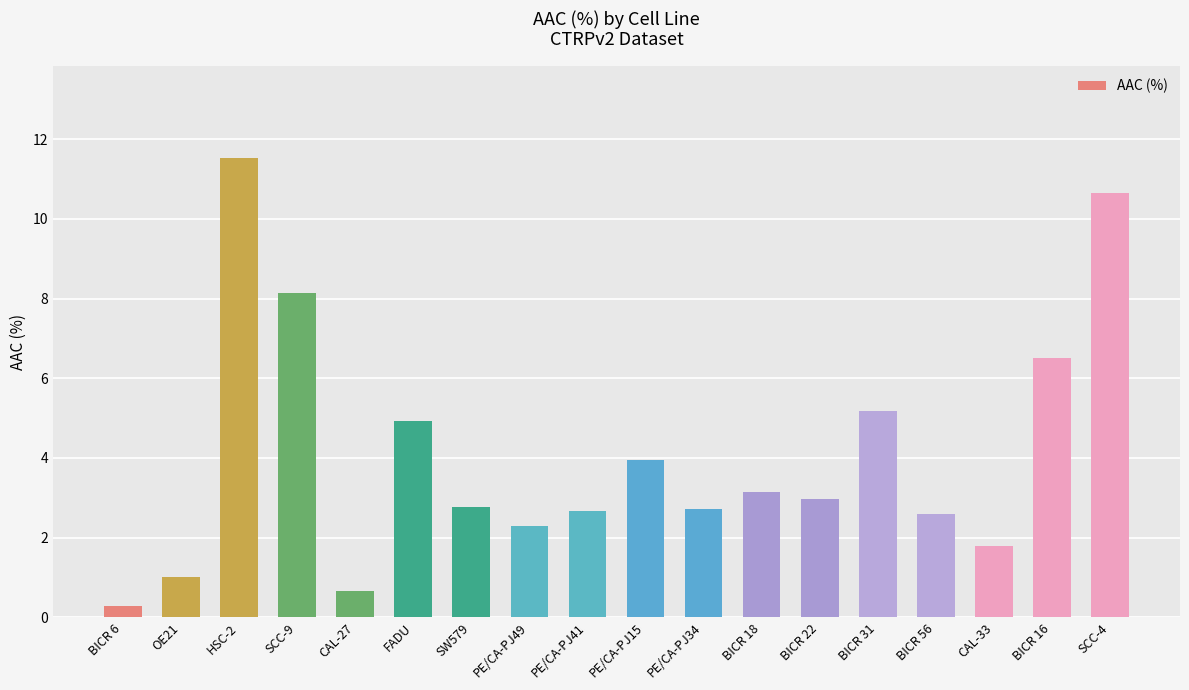

Which label corresponds to the largest value in the chart?

HSC-2